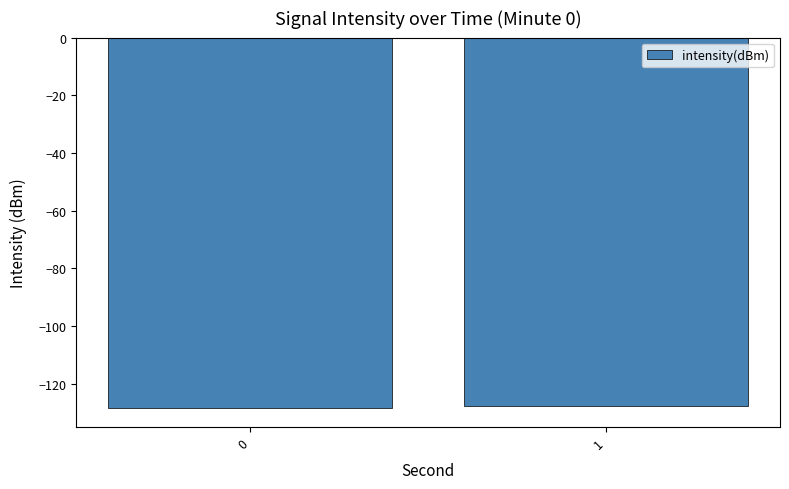

What is the change in value from 0 to 1?

+0.7